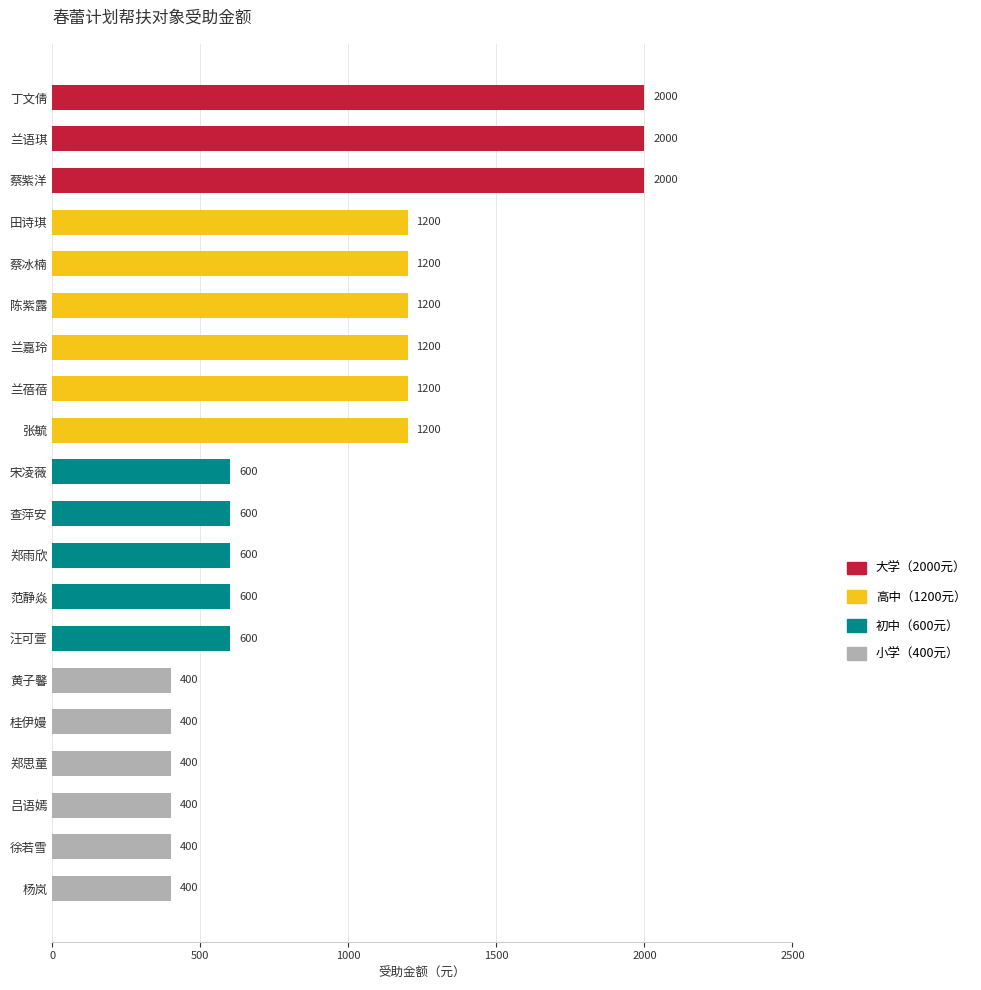

What is the average value?

930